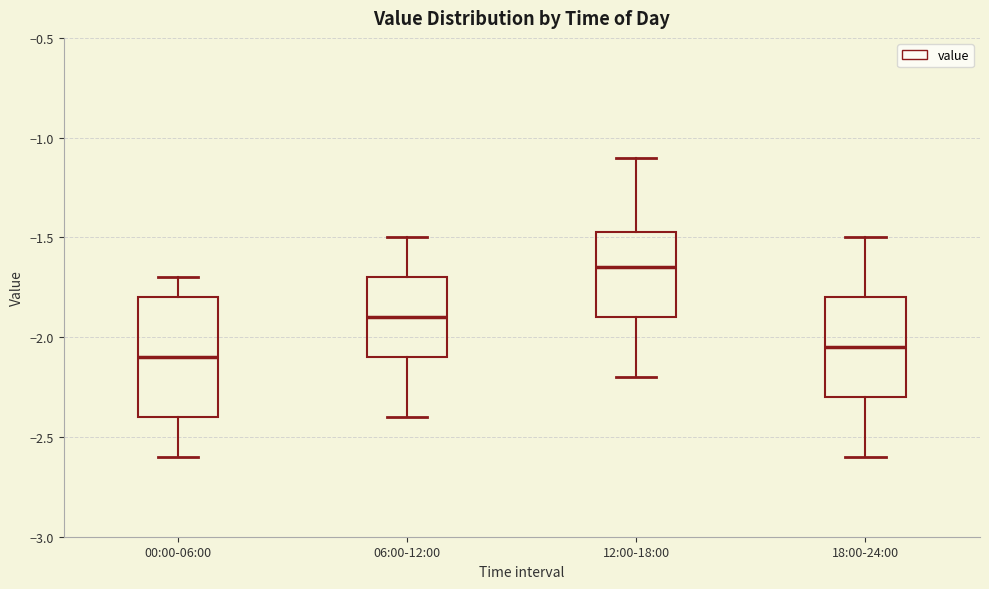

Which box's median line is the highest?

12:00-18:00